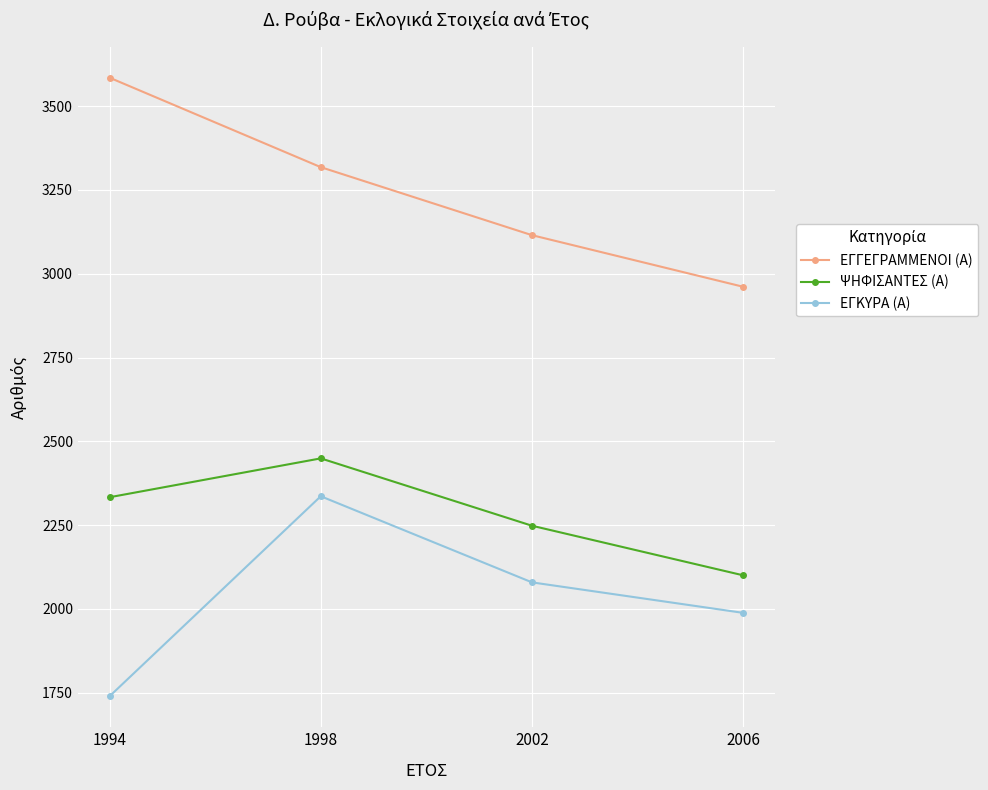

What is the smallest value displayed?

1739